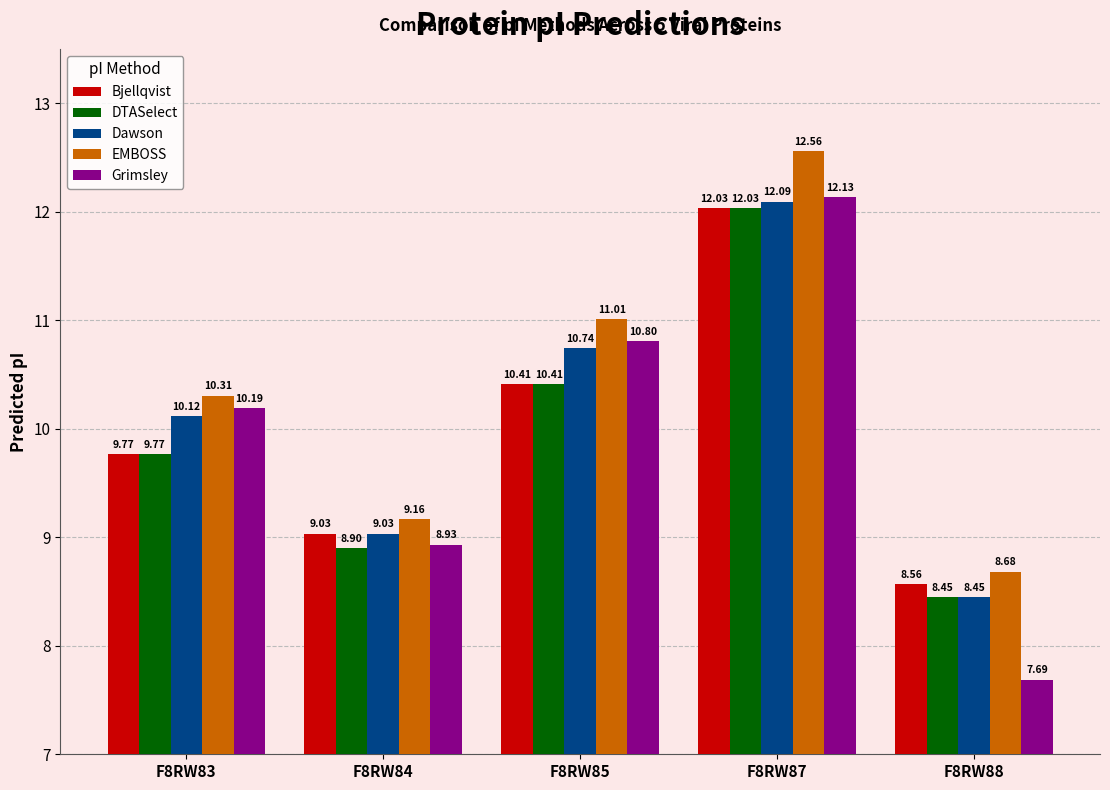

What are all the series names shown in the legend?

Bjellqvist, DTASelect, Dawson, EMBOSS, Grimsley